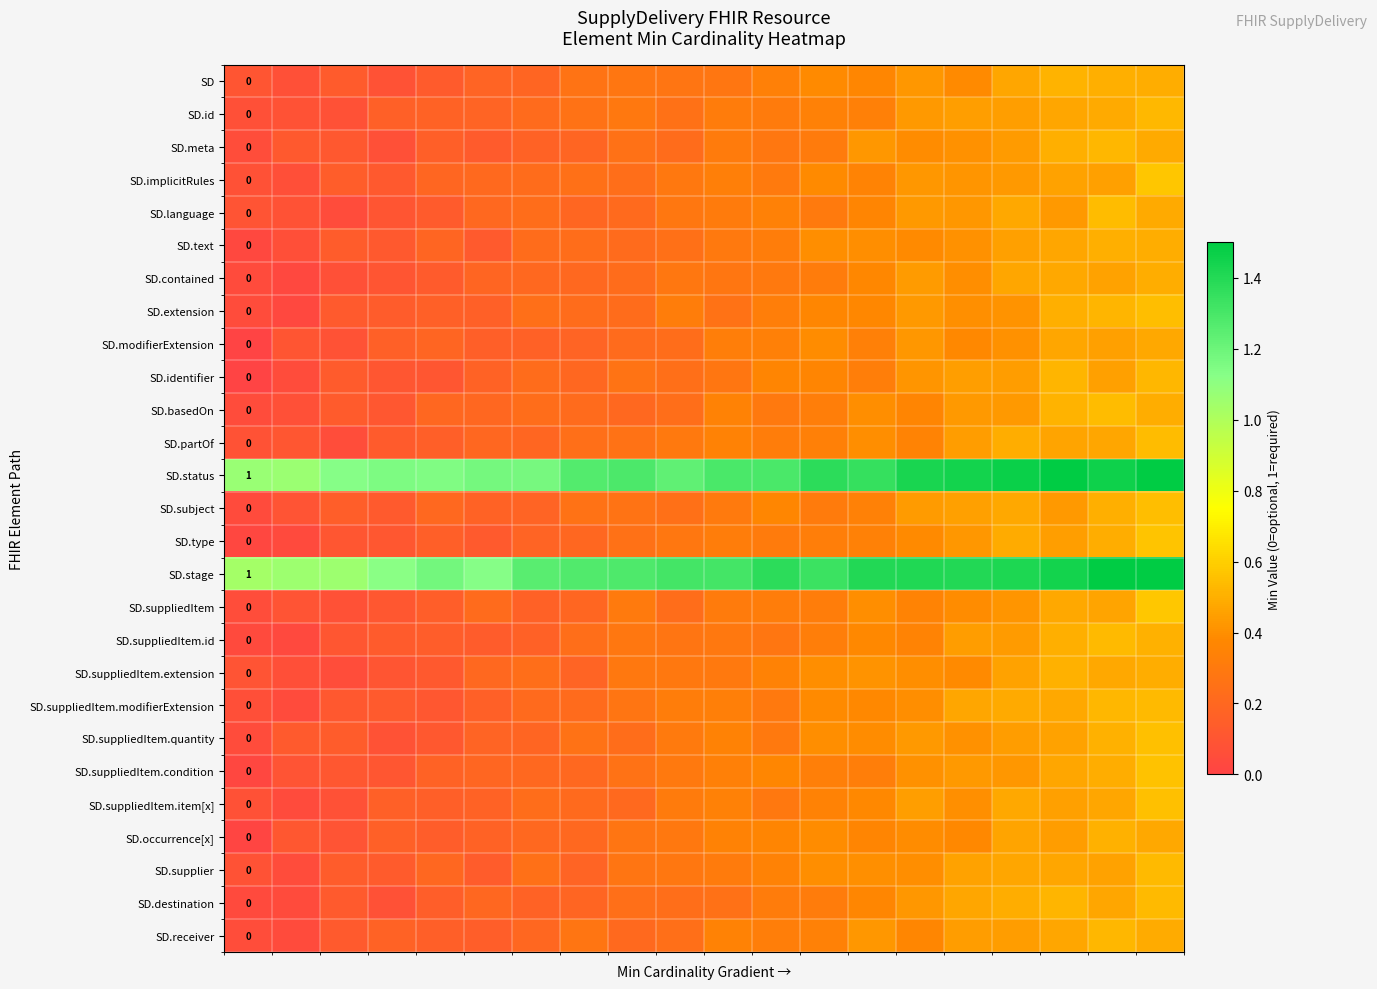

How many distinct data groups are displayed?

27